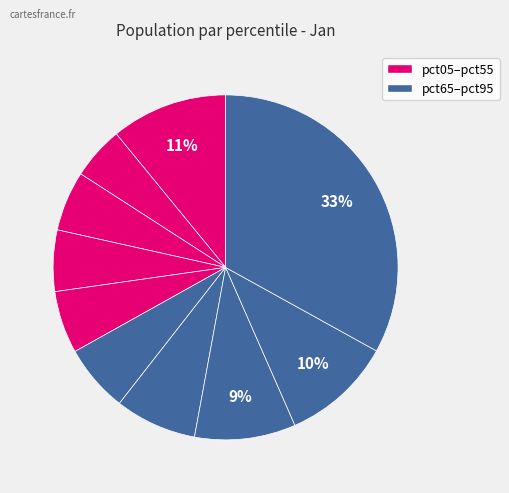

How many segments does this pie chart have?

10